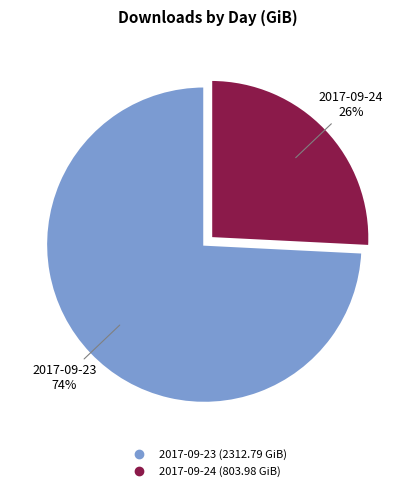

How many segments does this pie chart have?

2